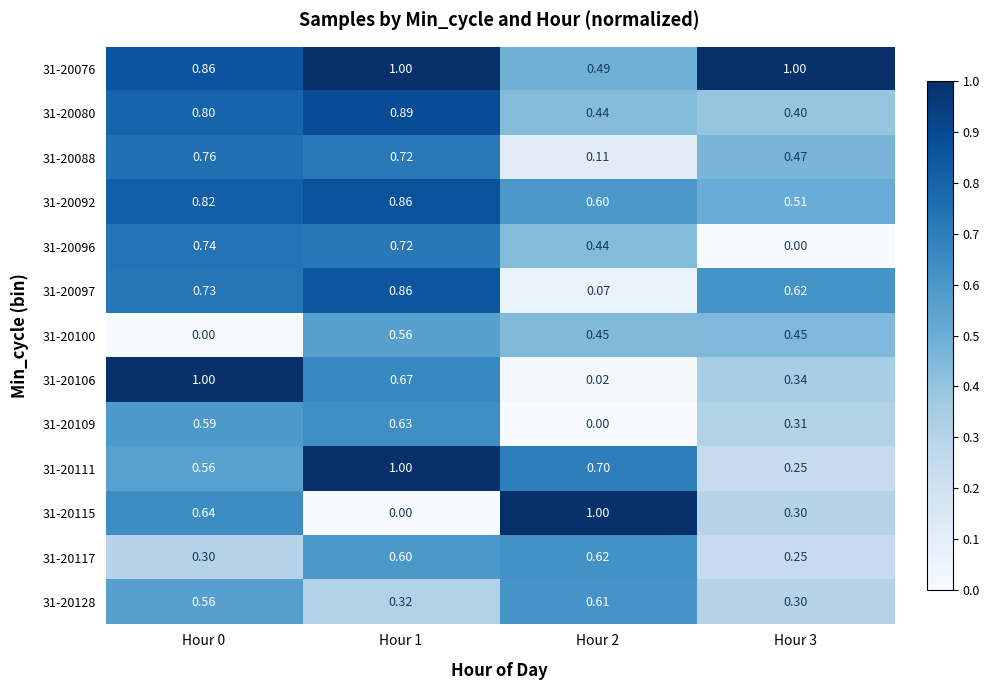

How many values in 31-20096 are above zero?

3